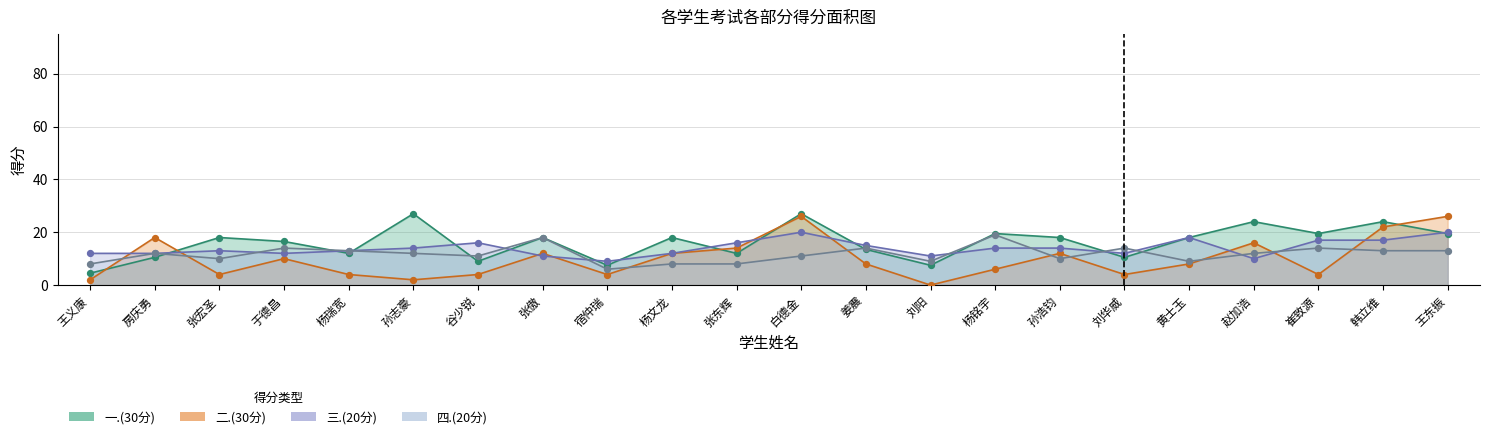

Which series has the widest spread of Y values?

二.(30分)